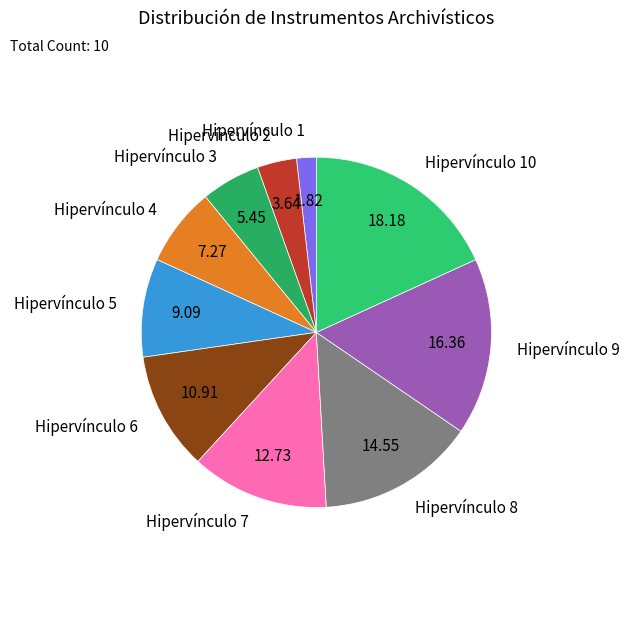

Is the sum of Hipervínculo 2 and Hipervínculo 9 greater than half?

No